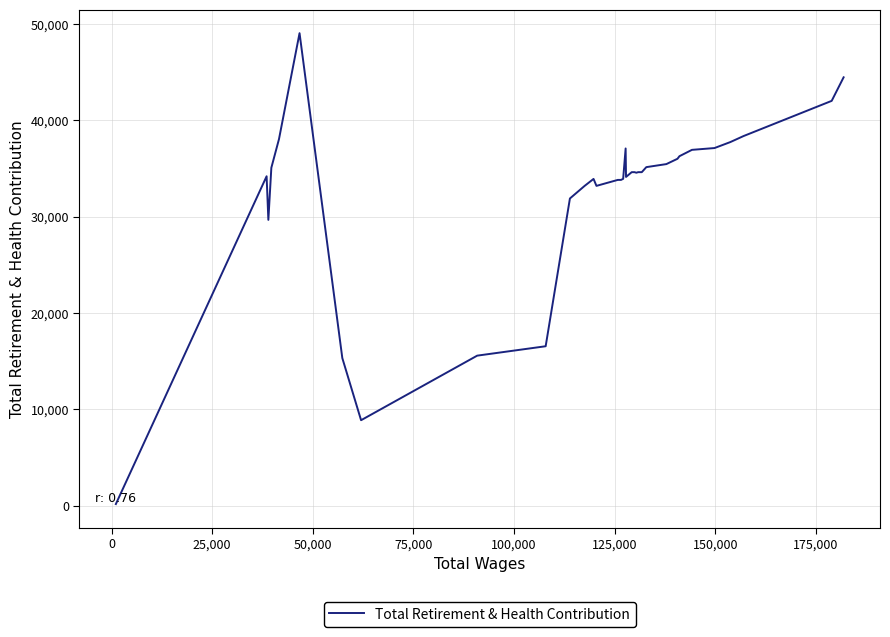

What is the difference between the maximum and minimum values?

48892